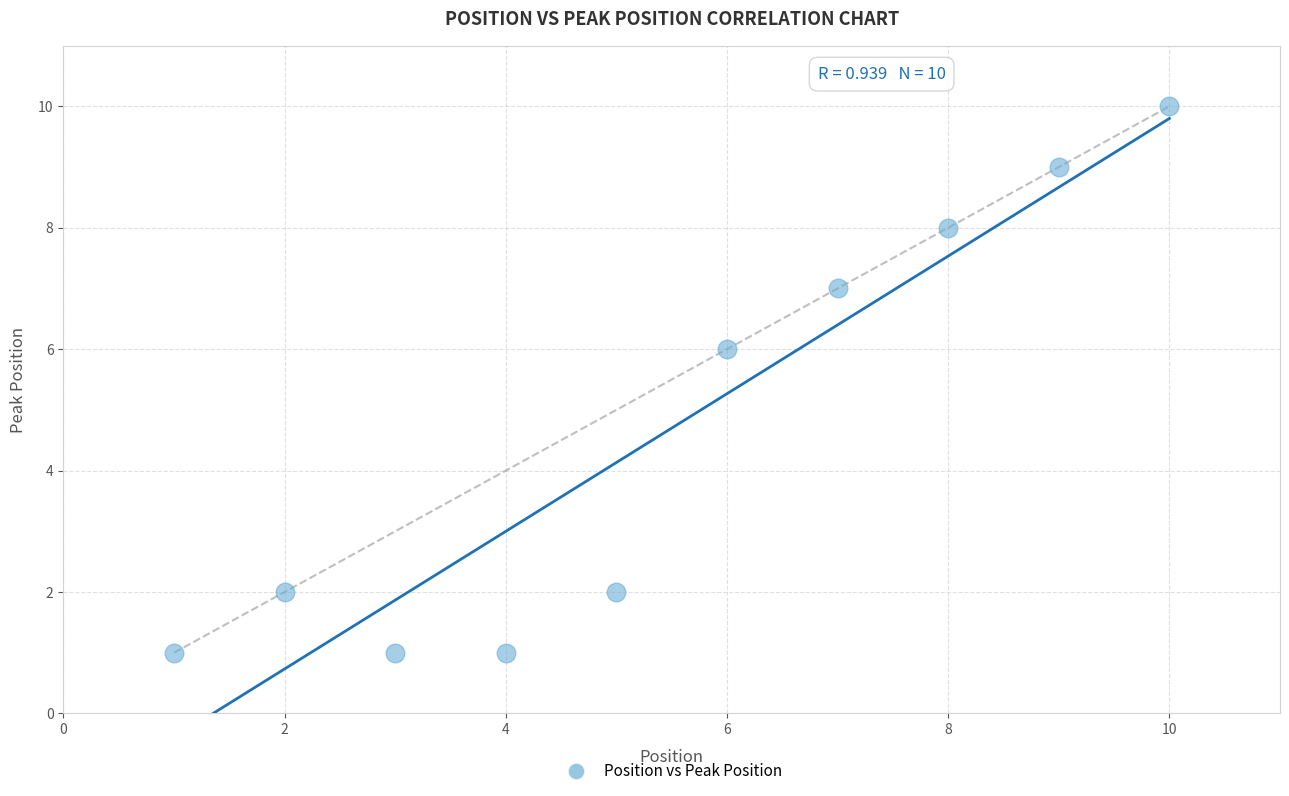

What Y value in the scatter plot is closest to 5?

6